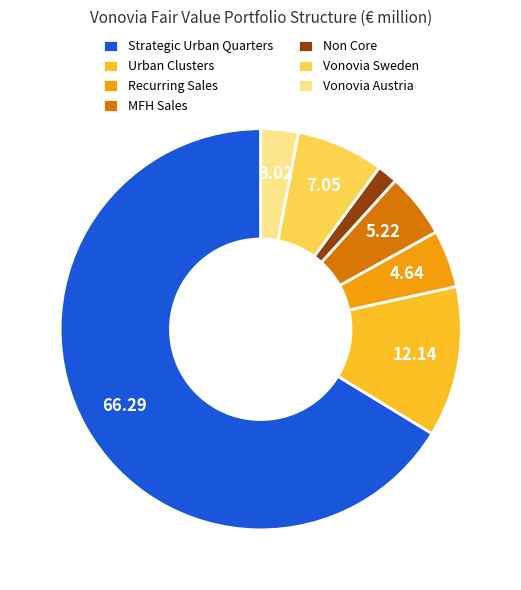

How many slices are in this pie chart?

7